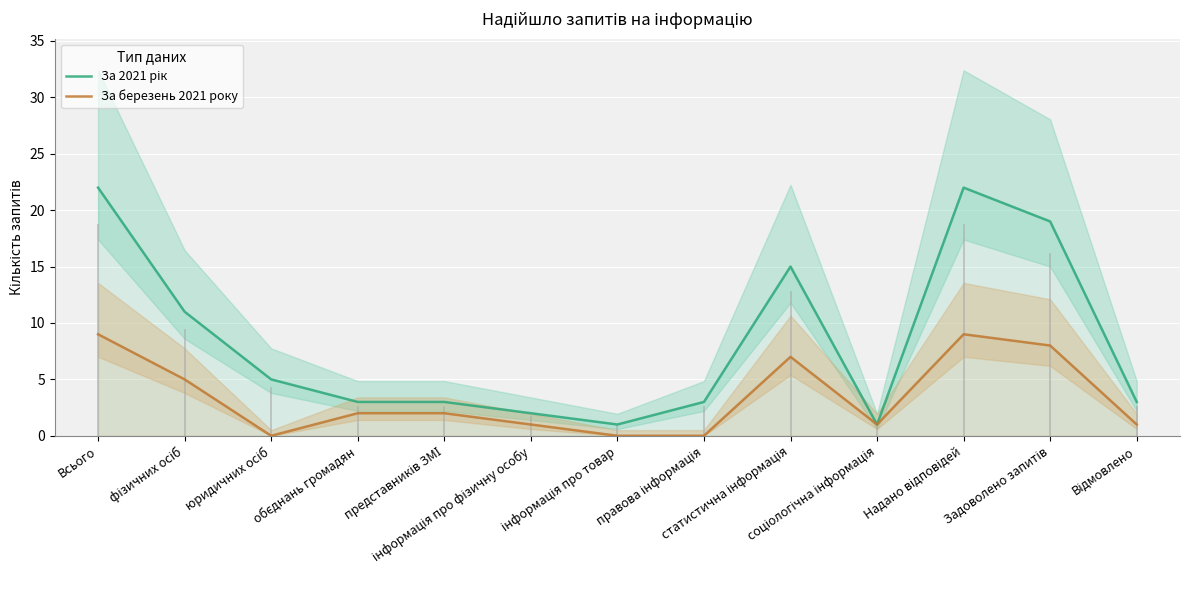

What is the sum of all За березень 2021 року values?

45